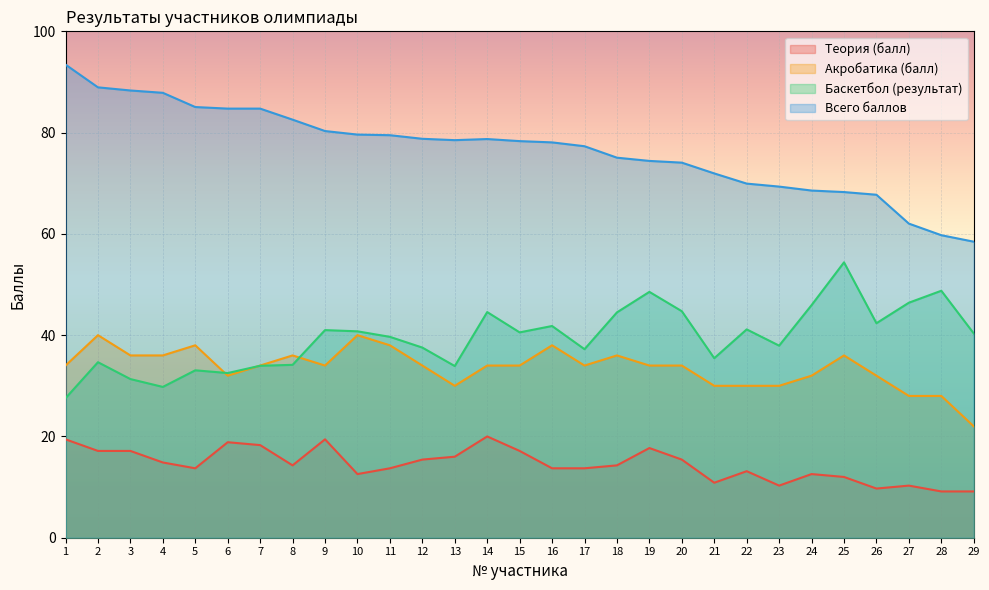

Reading right to left, extract all data points from this chart.

Теория (балл): 29=9.1	28=9.1	27=10.3	26=9.7	25=12.0	24=12.6	23=10.3	22=13.1	21=10.9	20=15.4	19=17.7	18=14.3	17=13.7	16=13.7	15=17.1	14=20.0	13=16.0	12=15.4	11=13.7	10=12.6	9=19.4	8=14.3	7=18.3	6=18.9	5=13.7	4=14.9	3=17.1	2=17.1	1=19.4
Акробатика (балл): 29=22.0	28=28.0	27=28.0	26=32.0	25=36.0	24=32.0	23=30.0	22=30.0	21=30.0	20=34.0	19=34.0	18=36.0	17=34.0	16=38.0	15=34.0	14=34.0	13=30.0	12=34.0	11=38.0	10=40.0	9=34.0	8=36.0	7=34.0	6=32.0	5=38.0	4=36.0	3=36.0	2=40.0	1=34.0
Баскетбол (результат): 29=40.3	28=48.8	27=46.4	26=42.4	25=54.4	24=45.9	23=37.9	22=41.1	21=35.5	20=44.7	19=48.5	18=44.5	17=37.2	16=41.8	15=40.5	14=44.6	13=33.9	12=37.5	11=39.7	10=40.8	9=41.0	8=34.1	7=34.0	6=32.5	5=33.1	4=29.8	3=31.3	2=34.7	1=27.6
Всего баллов: 29=58.5	28=59.7	27=62.0	26=67.7	25=68.3	24=68.6	23=69.3	22=69.9	21=71.9	20=74.1	19=74.4	18=75.0	17=77.3	16=78.1	15=78.3	14=78.7	13=78.5	12=78.8	11=79.5	10=79.6	9=80.3	8=82.6	7=84.7	6=84.7	5=85.0	4=87.9	3=88.3	2=88.9	1=93.4